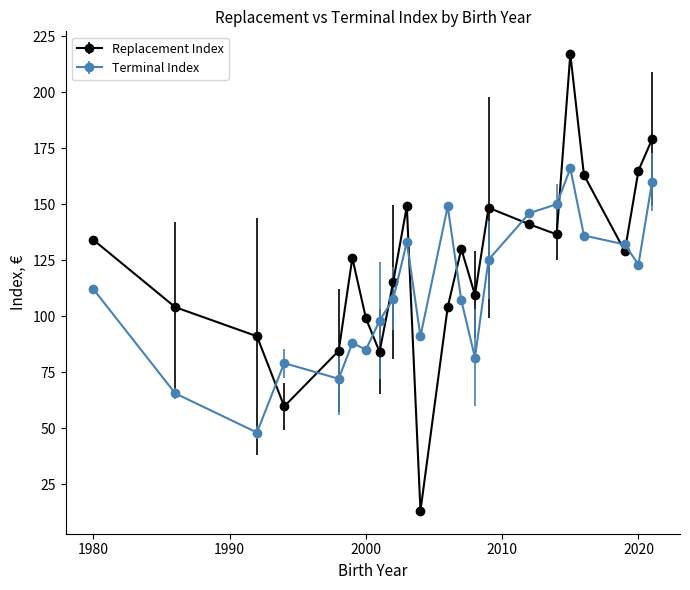

How many times do Replacement Index and Terminal Index cross each other?

10